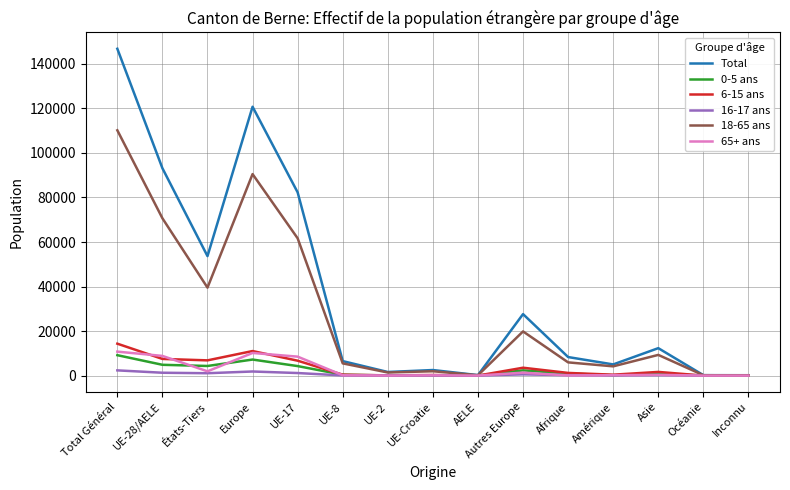

Which series changed the most between Europe and AELE?

Total